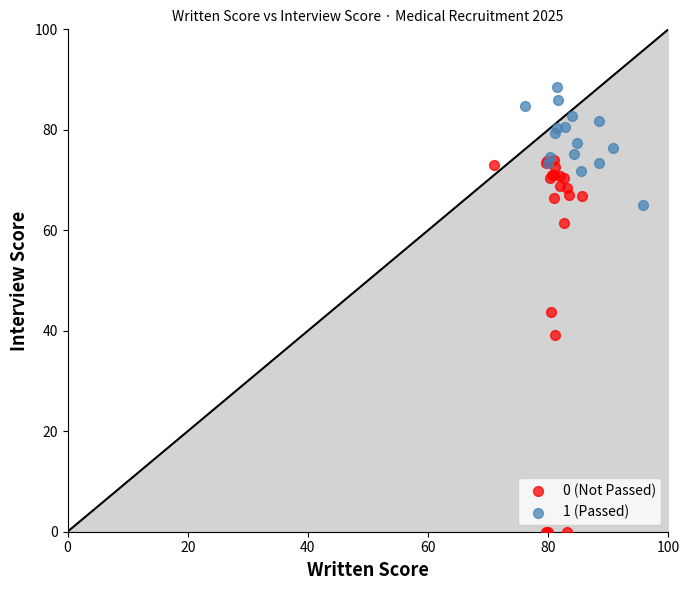

Which series reaches the minimum Y coordinate?

0 (Not Passed)